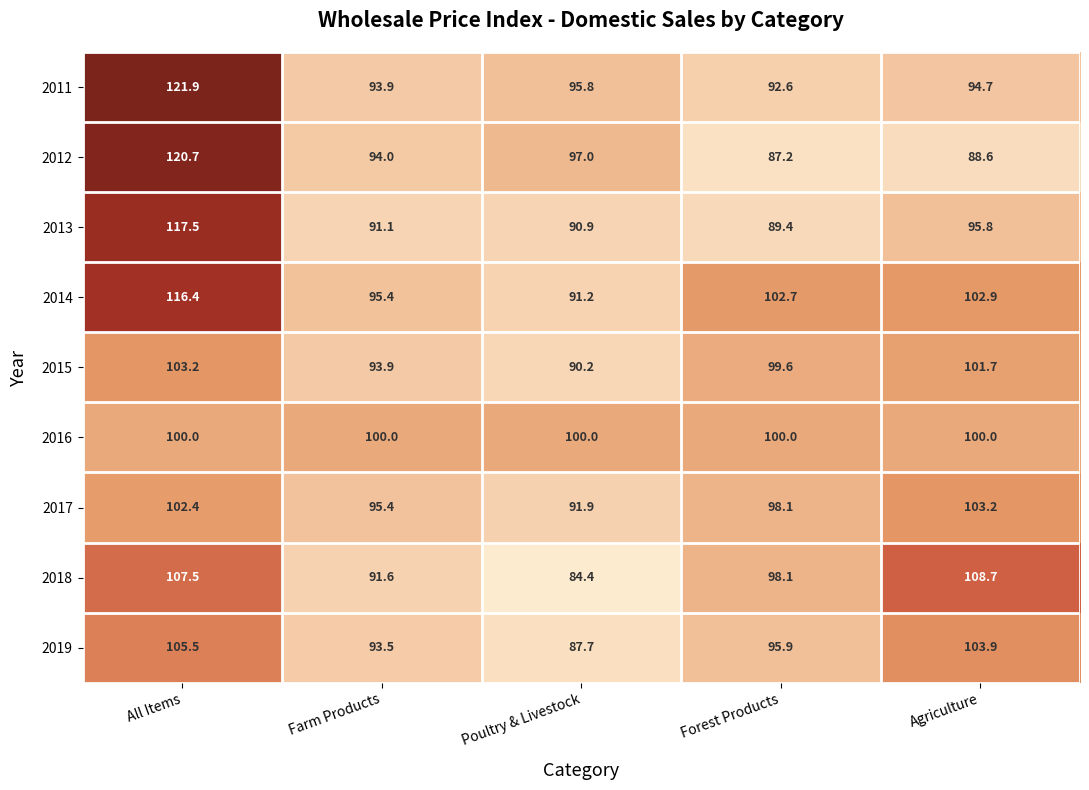

At how many categories does at least one series exceed 96?

5